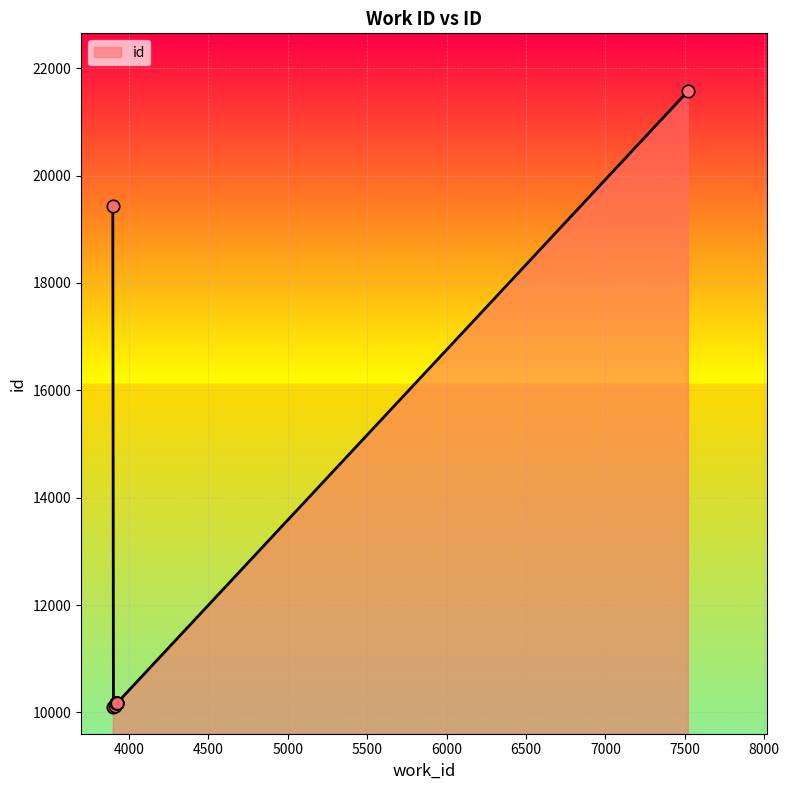

Which has a higher value, 3898 or 3916?

3898